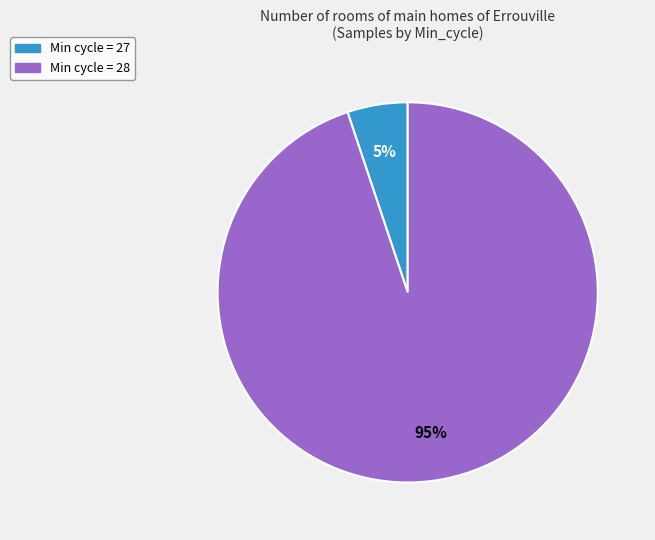

To the nearest percent, what is the difference between the largest and smallest slice percentages?

90%